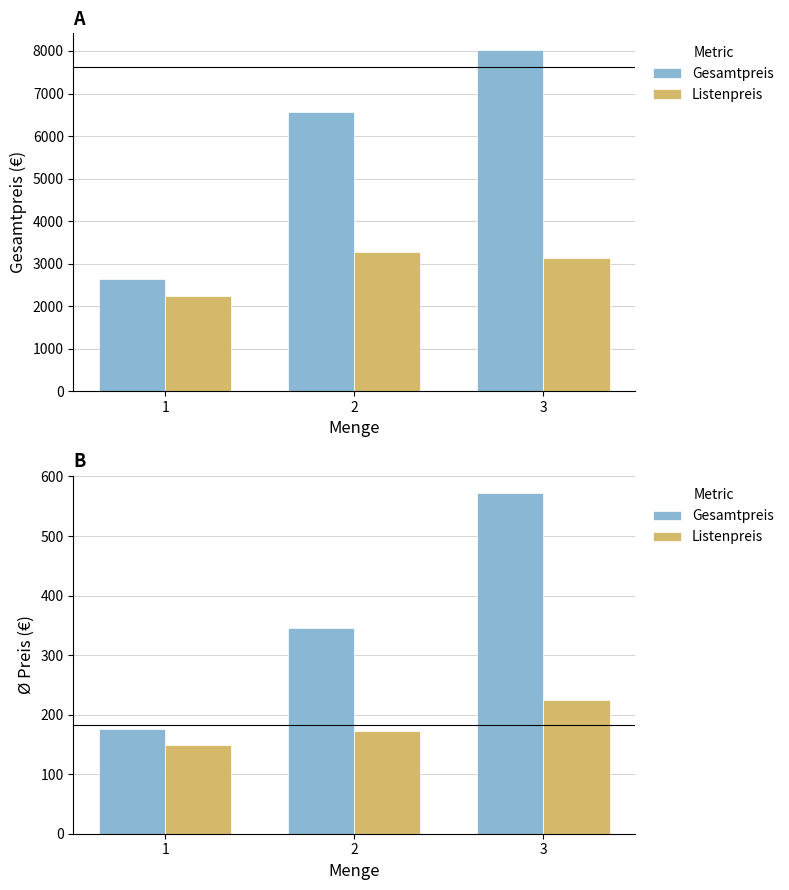

Reading left to right, transcribe all the data shown in this chart.

Gesamtpreis: 1=175.4	2=345.4	3=572.4
Listenpreis: 1=149.0	2=172.7	3=224.0